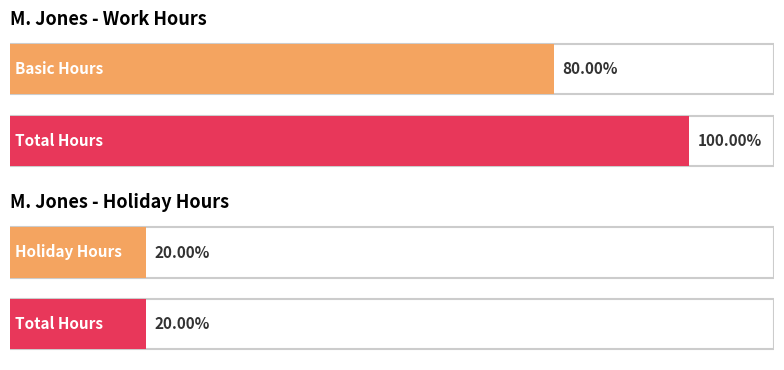

Does the chart contain stacked bars?

No